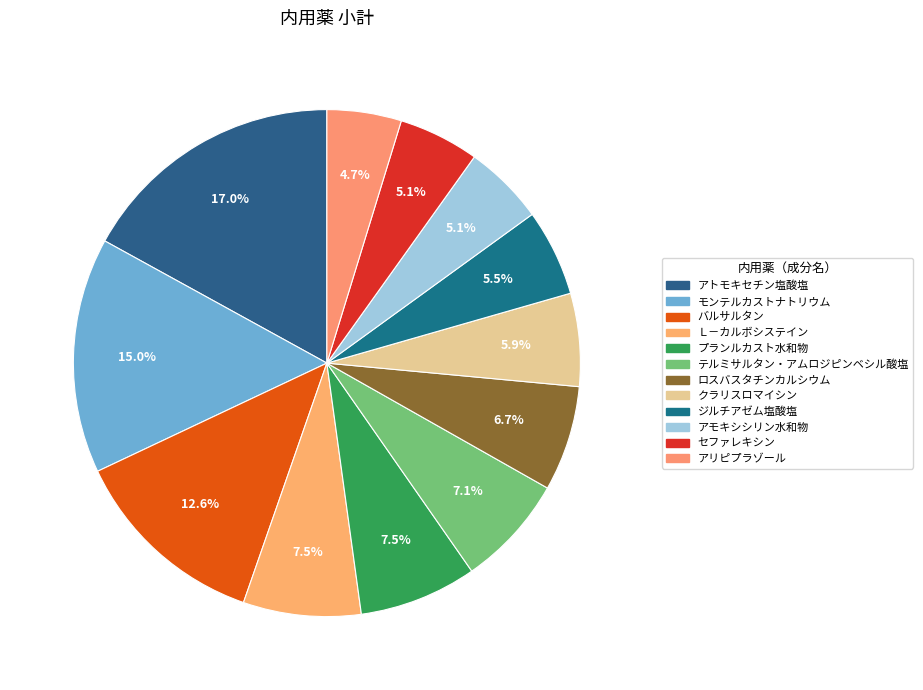

Do バルサルタン and Ｌ－カルボシステイン together represent more than half of the pie?

No